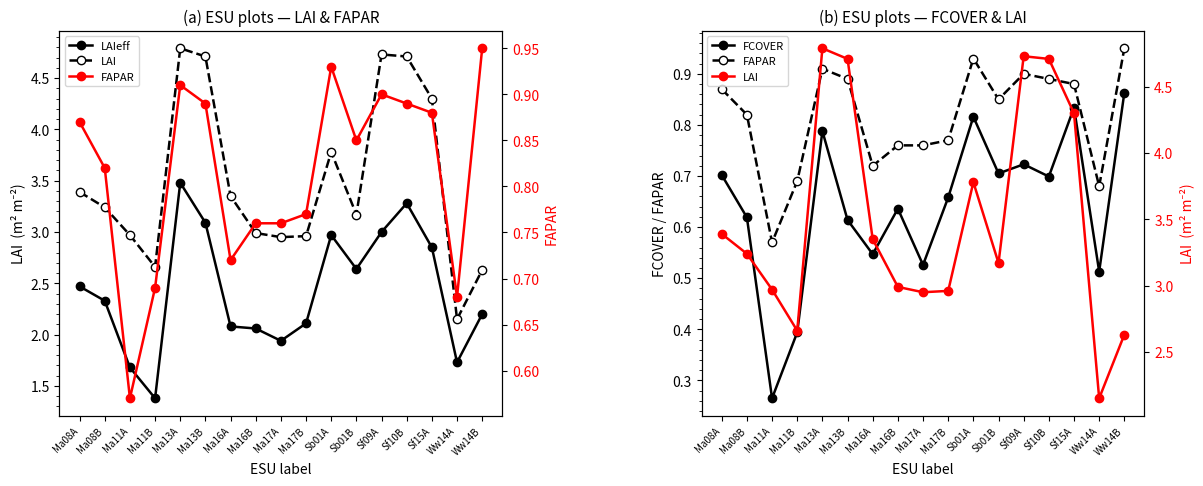

Is this an area chart (filled region under the line)?

No